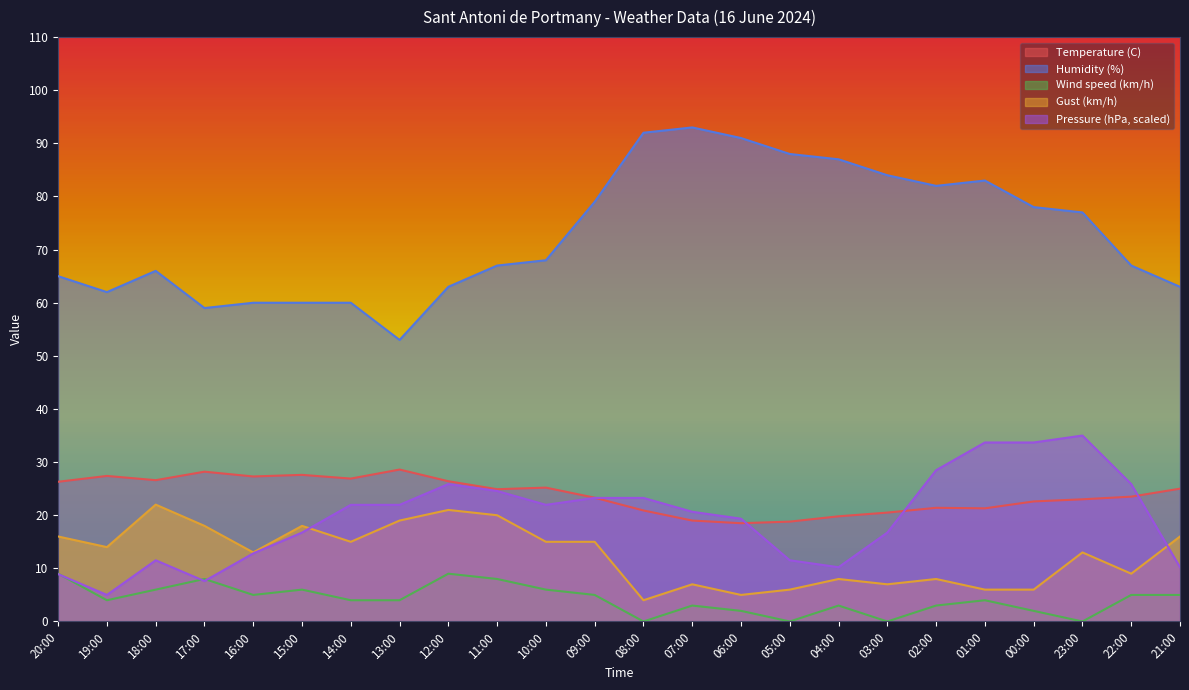

True or false: Temperature (C) and Gust (km/h) cross at least once.

False